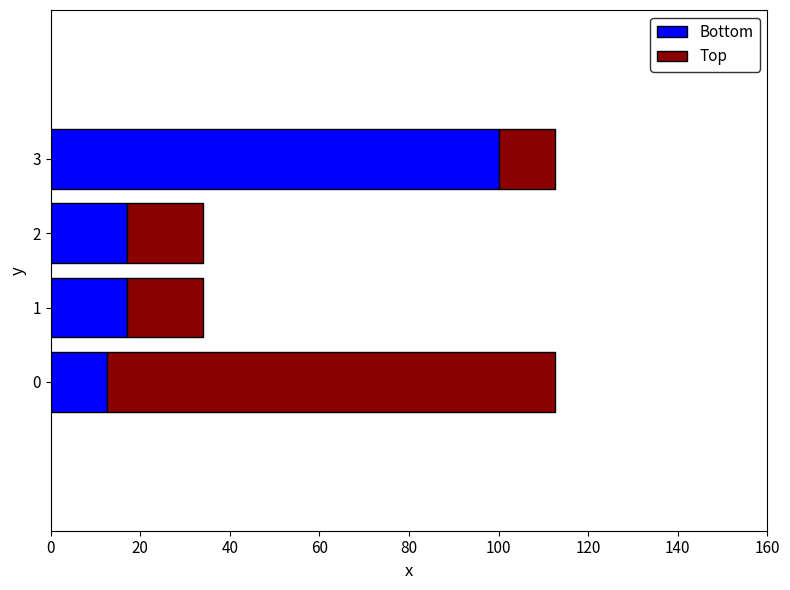

What is the minimum value for Bottom?

12.6